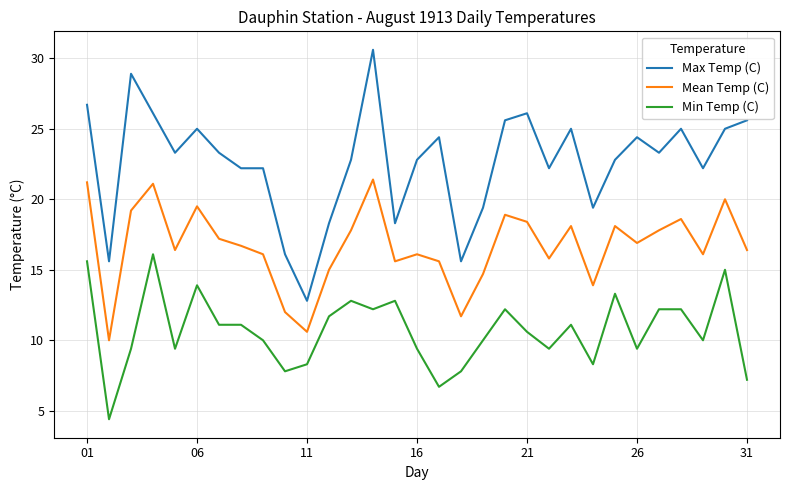

Does the chart have visible grid lines?

Yes